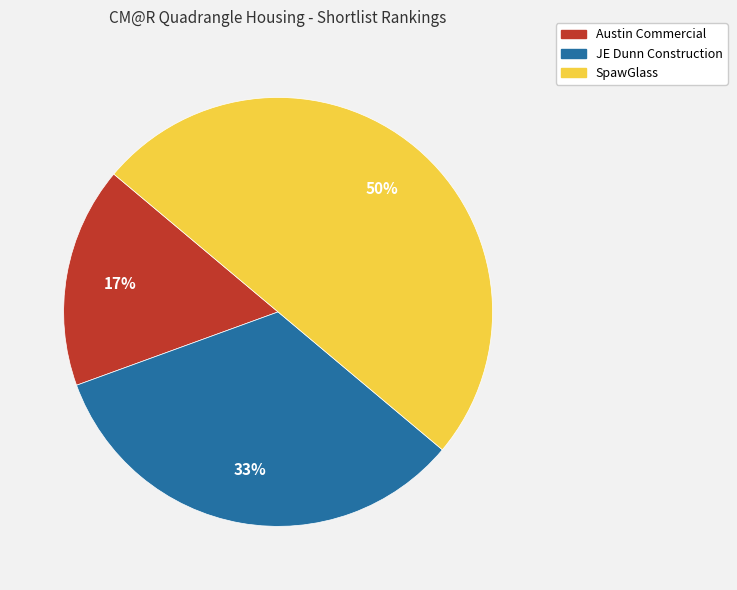

Does Austin Commercial account for over 50% of the chart?

No